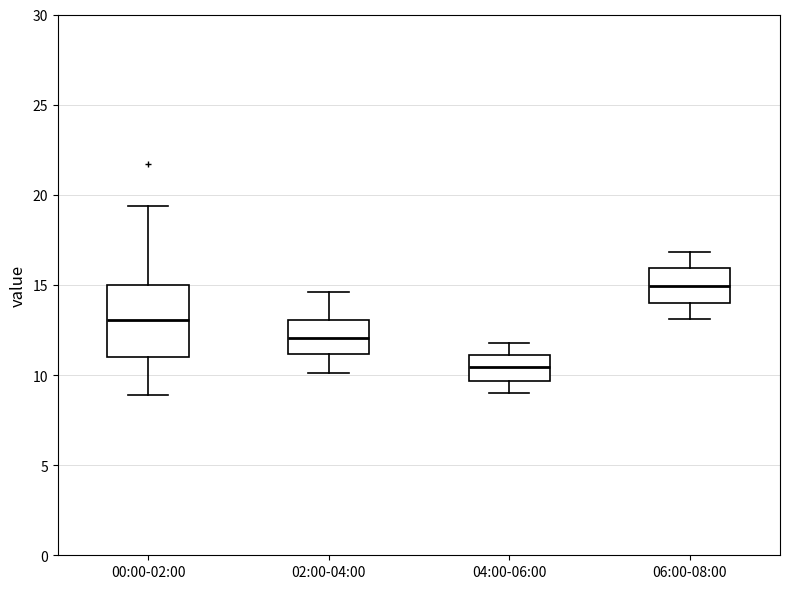

Where does the median line of the box for 00:00-02:00 sit on the y-axis? The values are not printed on the chart, so give them approximately, as read against the axis.

13.0